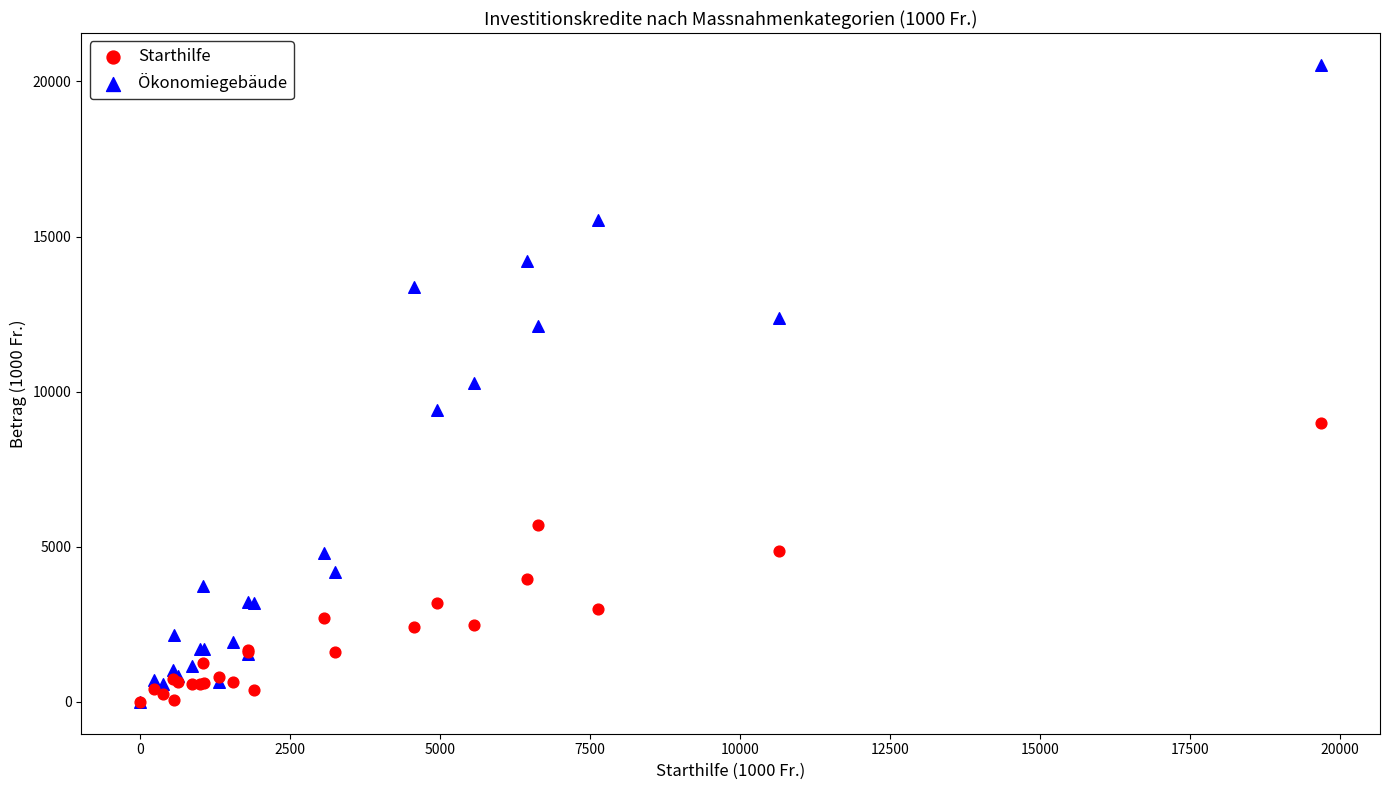

What are all the series names shown in the legend?

Starthilfe, Ökonomiegebäude